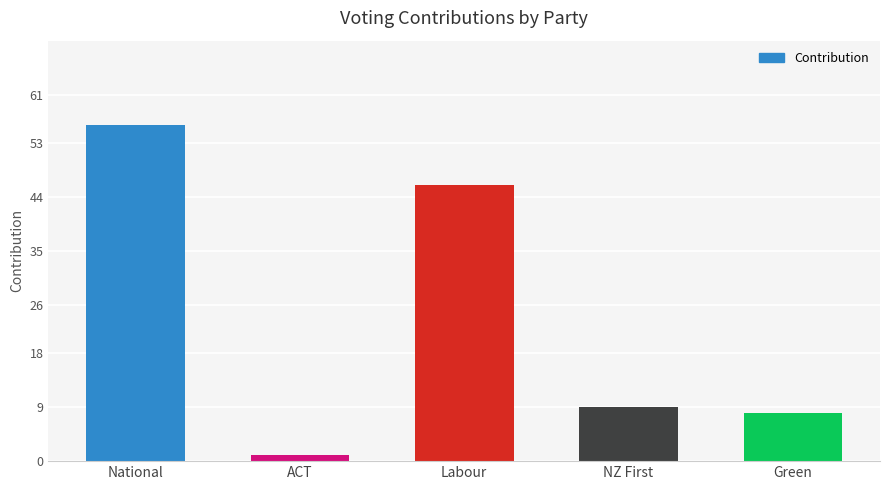

What is the approximate value at Labour, to the nearest 5?

45